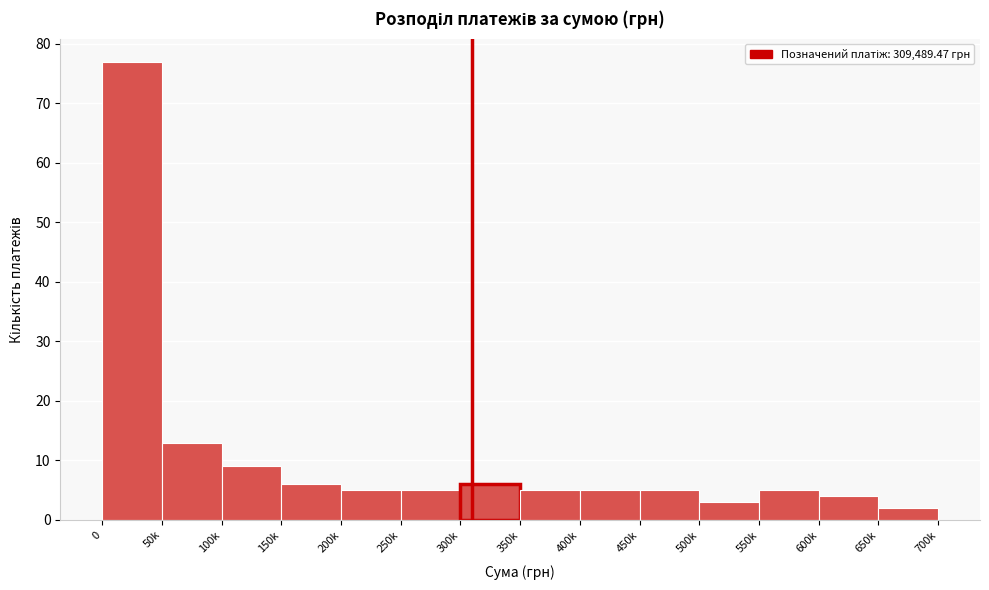

Reading left to right, extract all data points from this chart.

0=77	50k=13	100k=9	150k=6	200k=5	250k=5	300k=6	350k=5	400k=5	450k=5	500k=3	550k=5	600k=4	650k=2